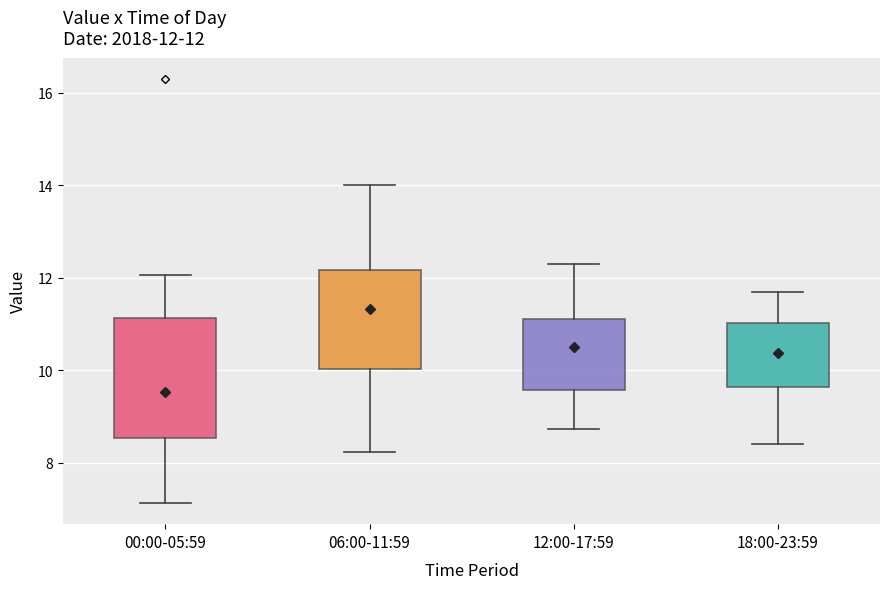

Which box has the highest median line?

06:00-11:59